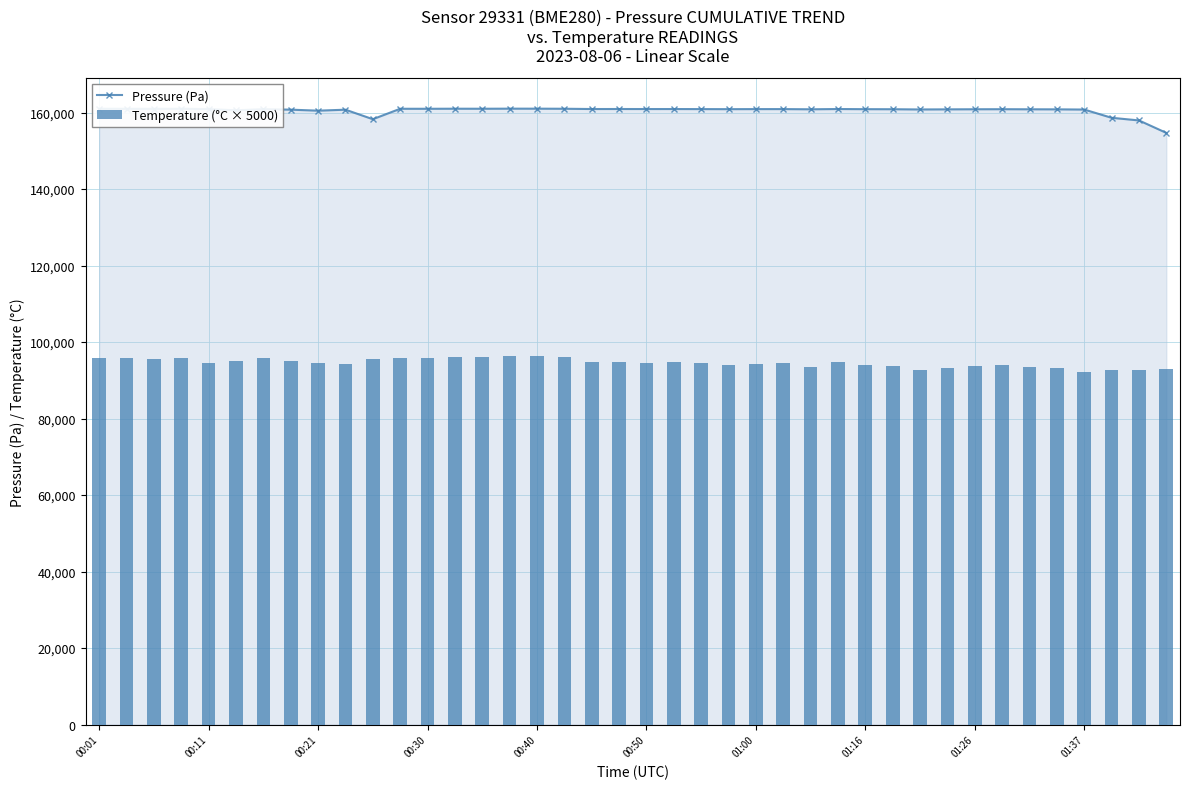

What is the minimum value for Pressure (Pa)?

154677.5